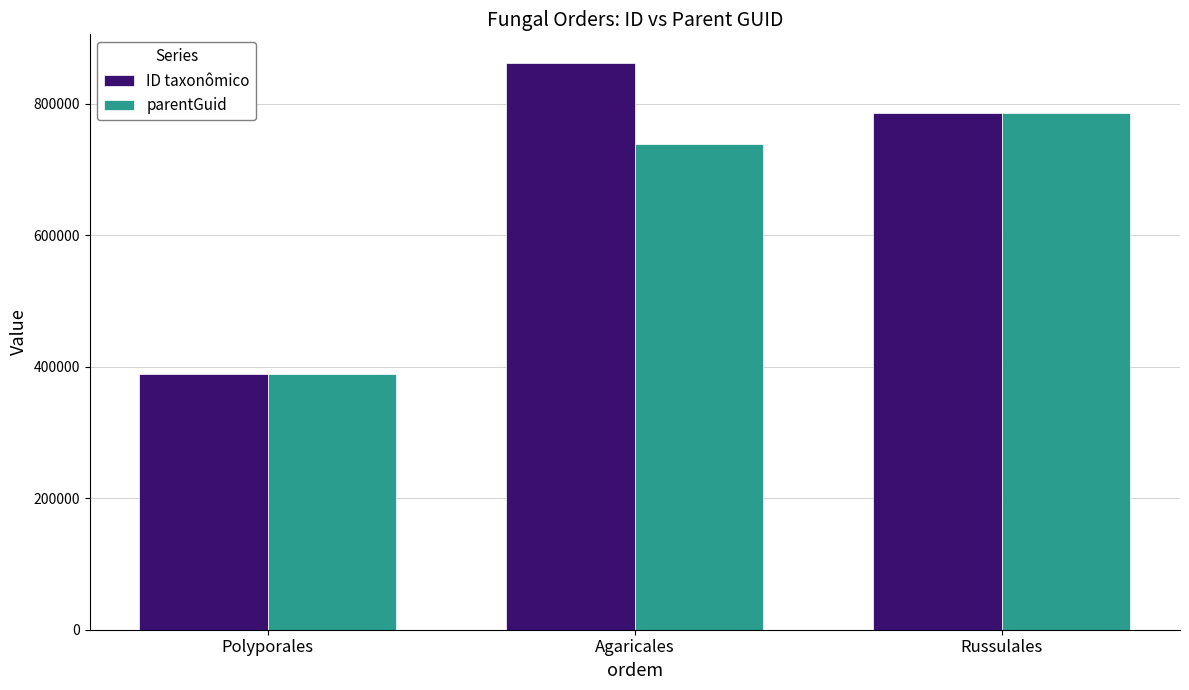

What is the approximate value of ID taxonômico at Russulales?

786755